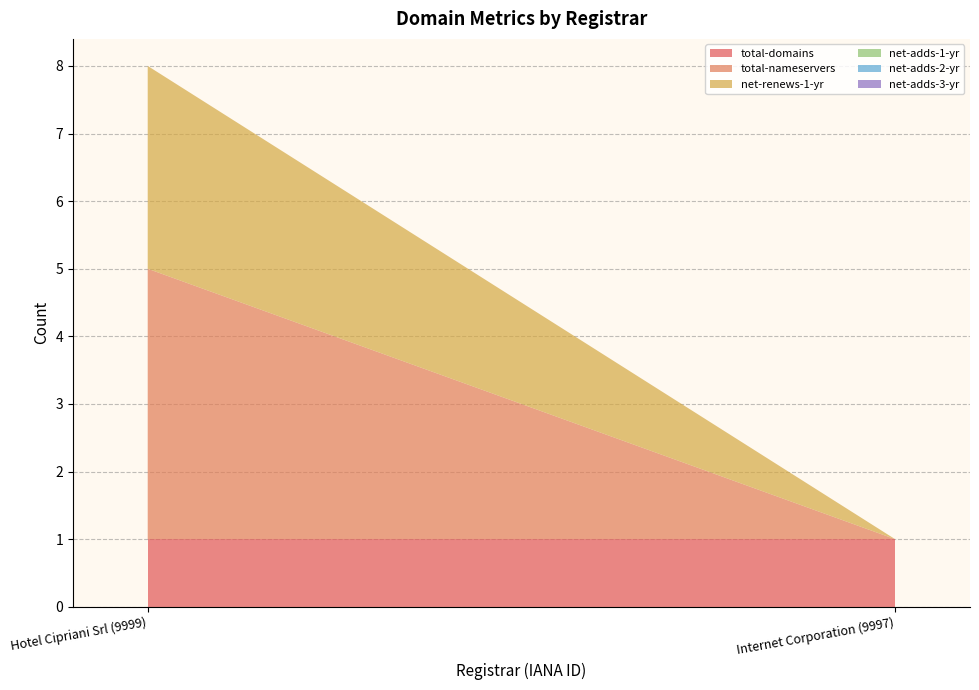

Reading left to right, extract all data points from this chart.

total-domains: 1	1
total-nameservers: 4	0
net-renews-1-yr: 3	0
net-adds-1-yr: 0	0
net-adds-2-yr: 0	0
net-adds-3-yr: 0	0